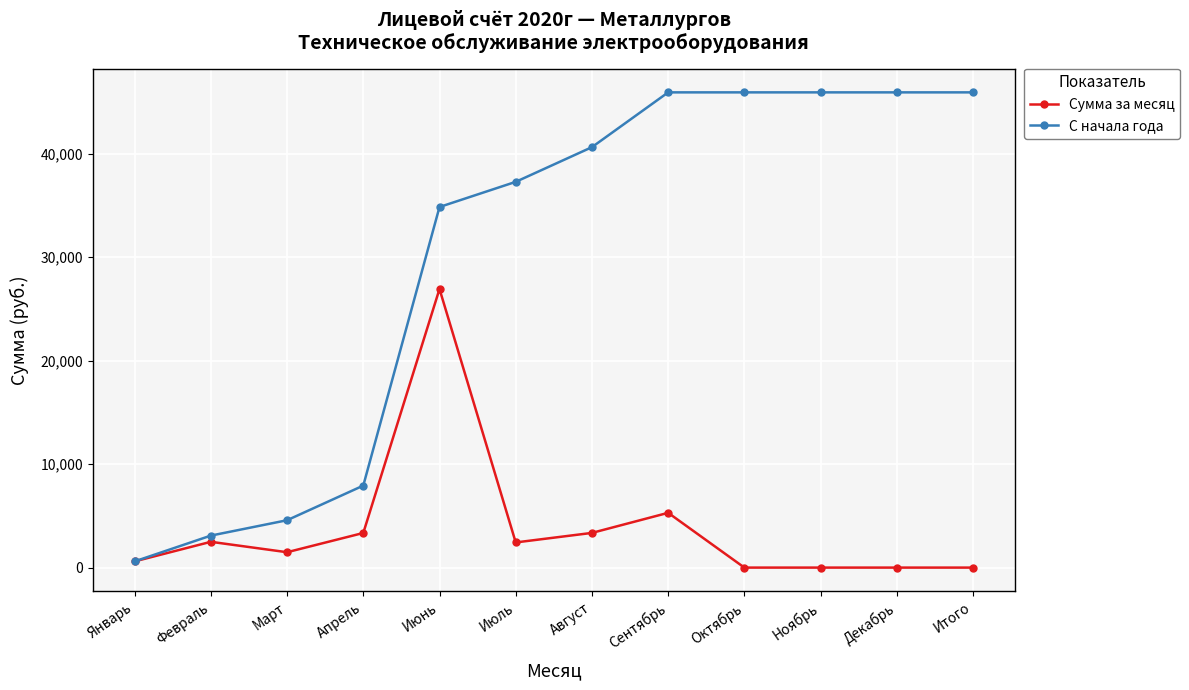

What is the total value across all series at Октябрь?

45912.1